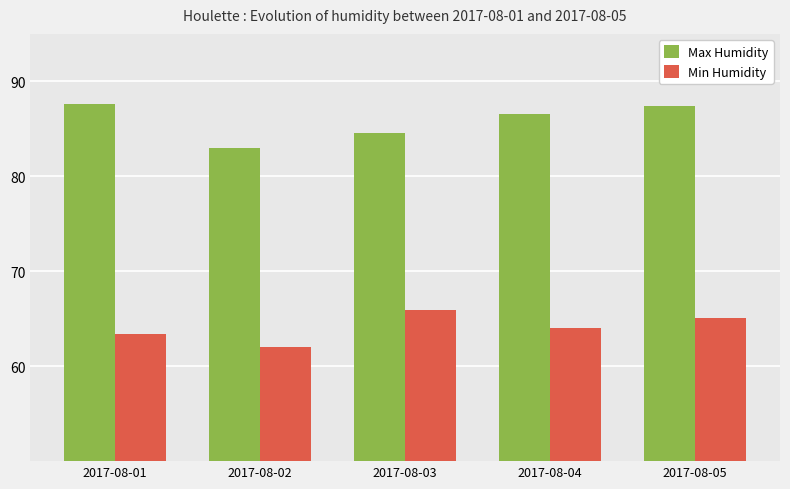

How many distinct data groups are displayed?

2